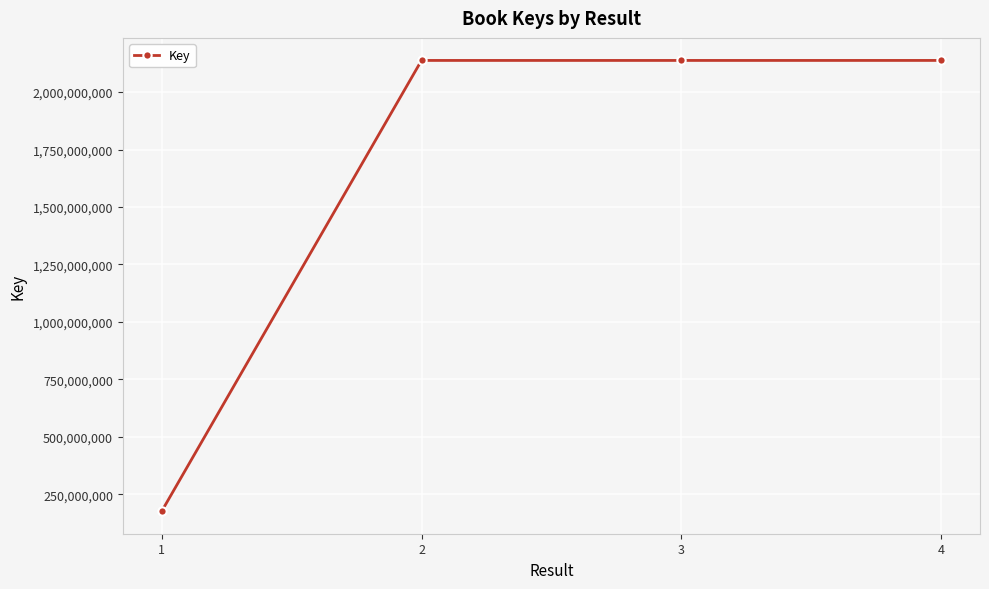

Where is the first local minimum?

3